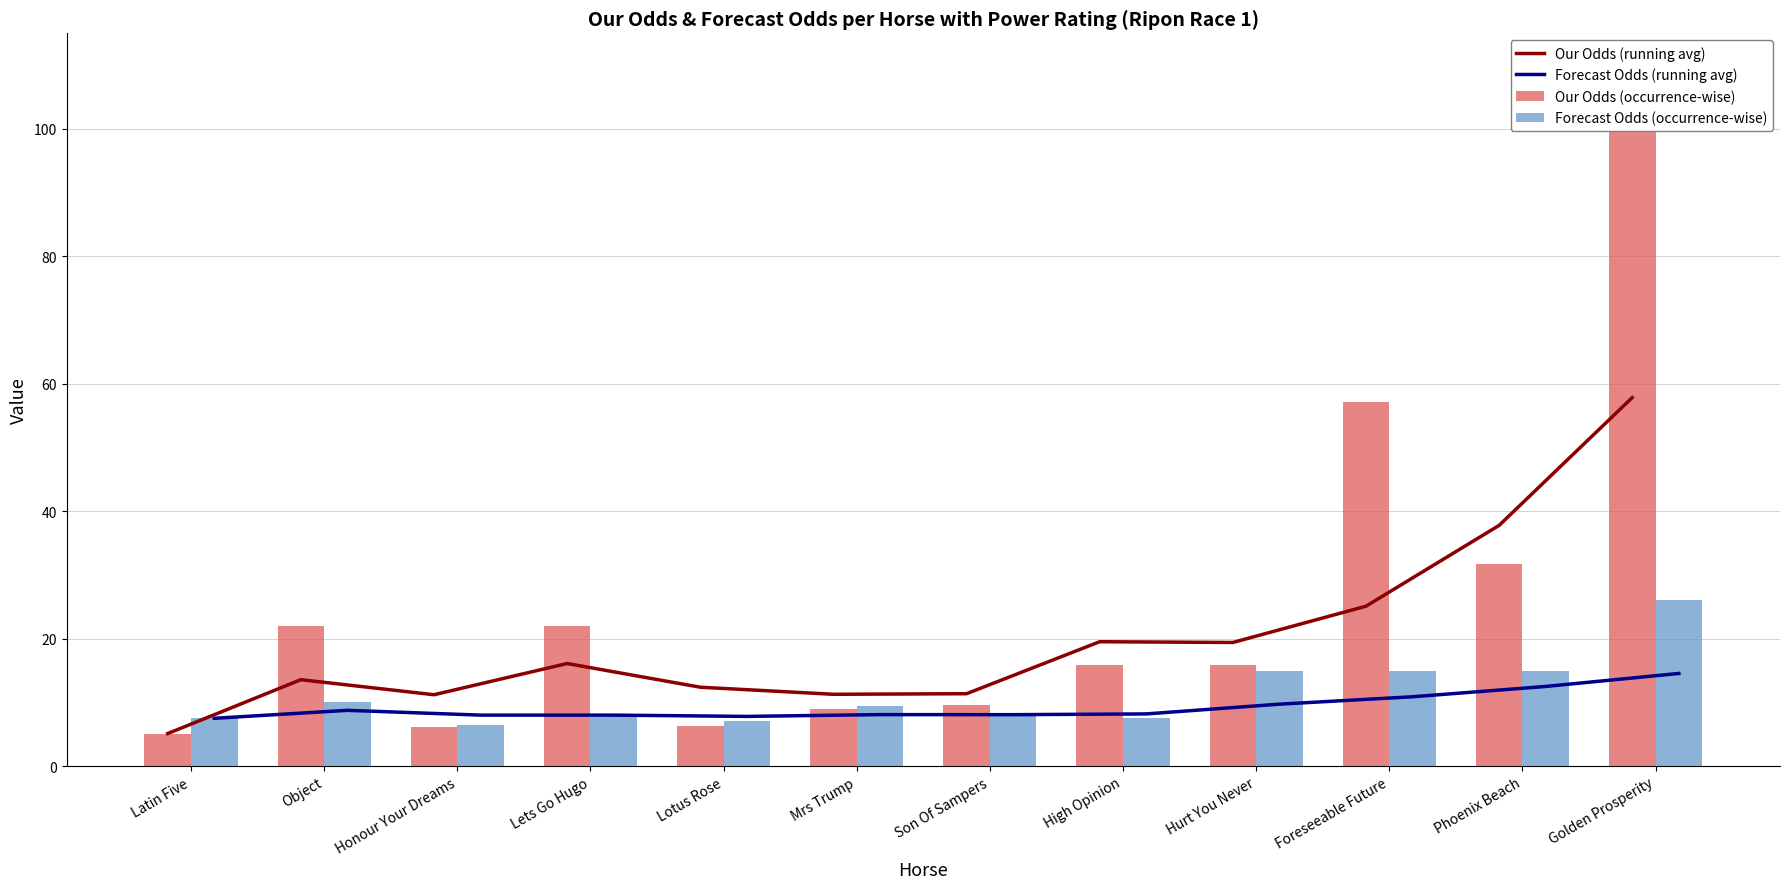

Which category has the highest value across all series?

Golden Prosperity